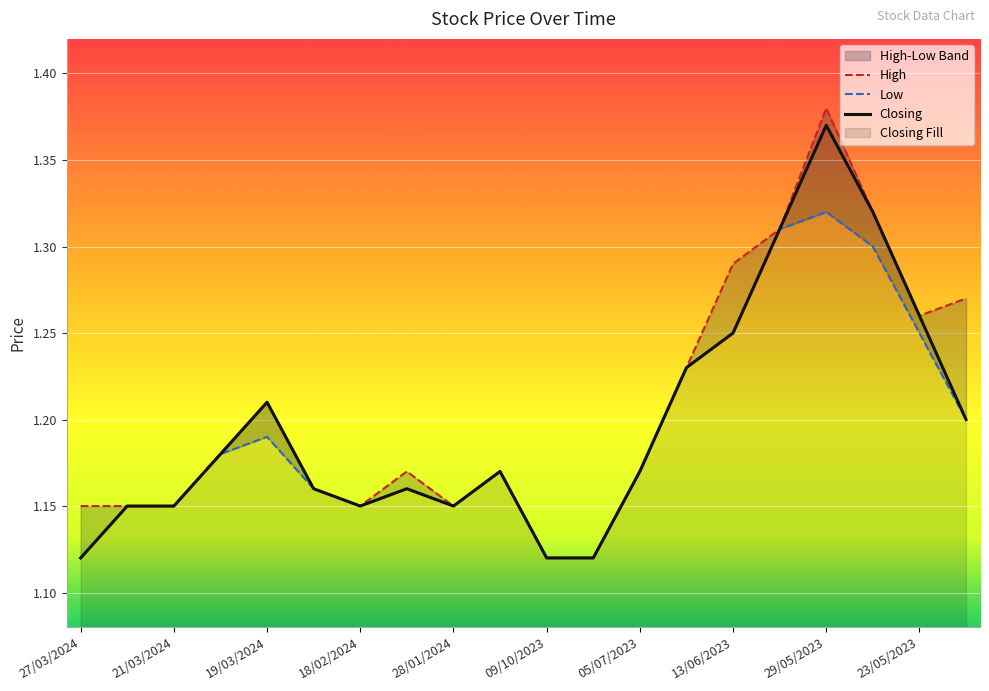

True or false: High has more than 2 interior local peaks.

True